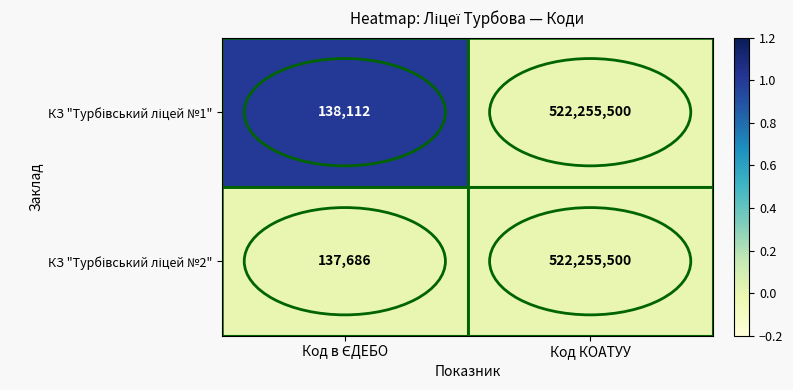

What is the maximum value shown in the chart?

522255500